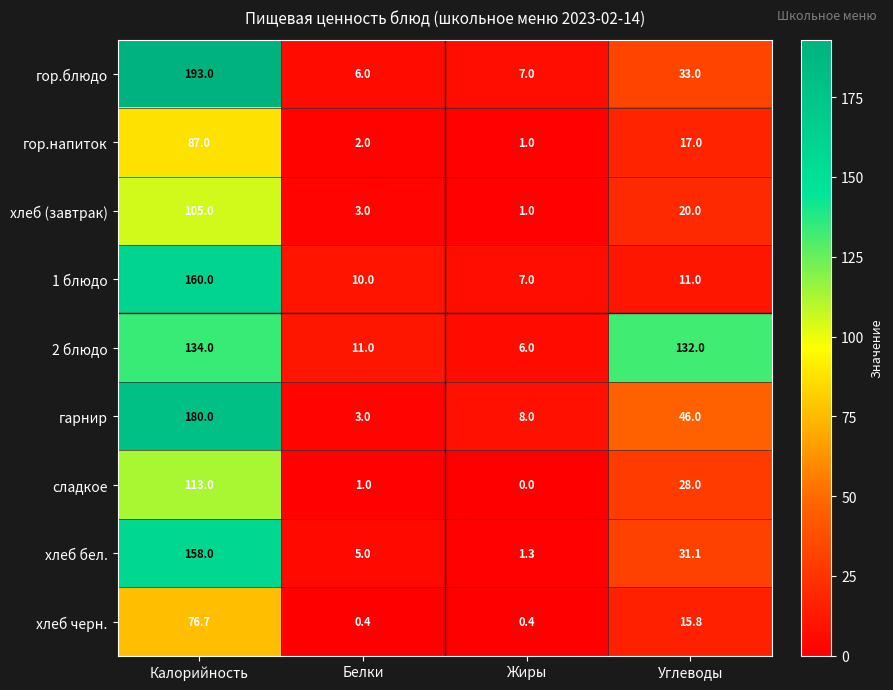

At which category is the sum across all series the highest?

Калорийность